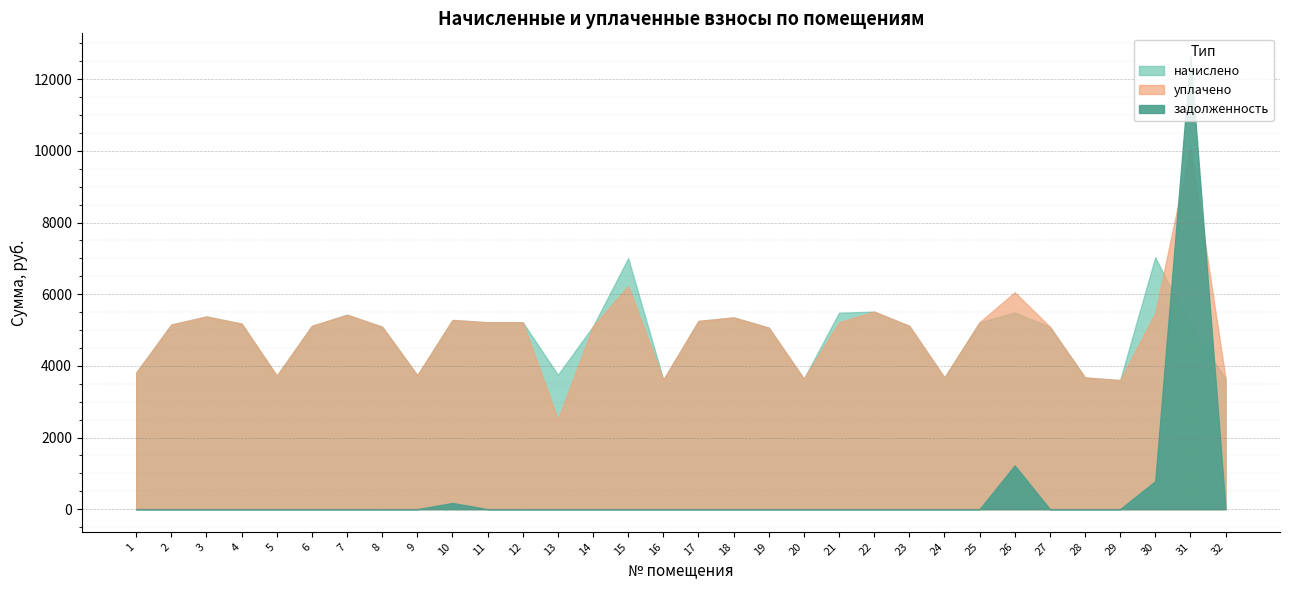

What are all the series names shown in the legend?

начислено, уплачено, задолженность